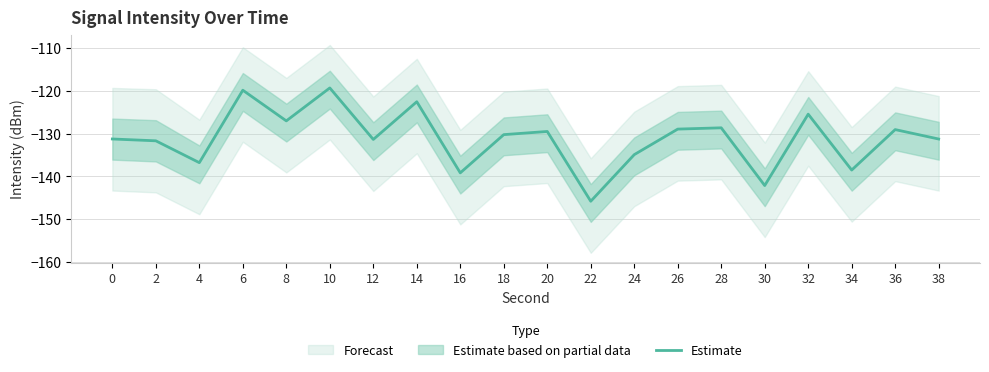

Reading left to right, list all the values displayed in this chart.

-131.3	-131.7	-136.8	-119.9	-127.1	-119.4	-131.4	-122.6	-139.2	-130.3	-129.5	-145.8	-134.9	-129.0	-128.7	-142.1	-125.5	-138.5	-129.1	-131.3